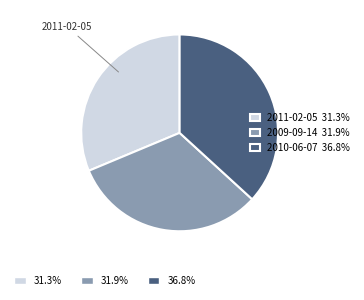

Is there any slice that represents more than half of the pie?

No